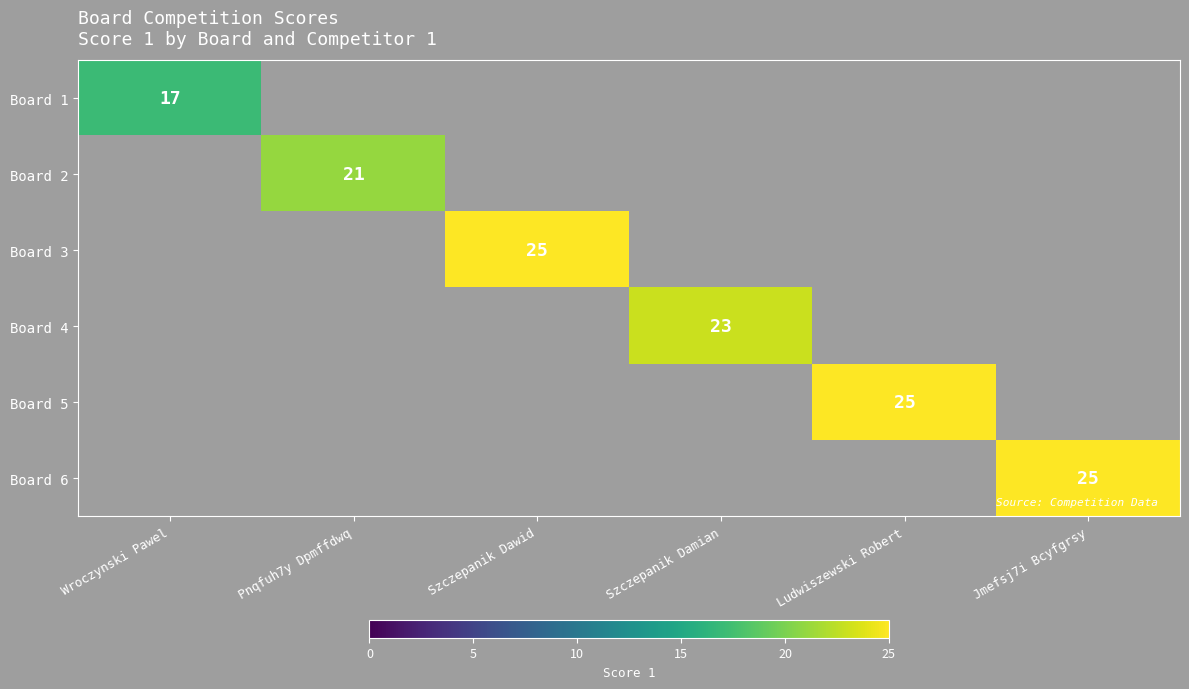

At how many categories does at least one series exceed 23?

3